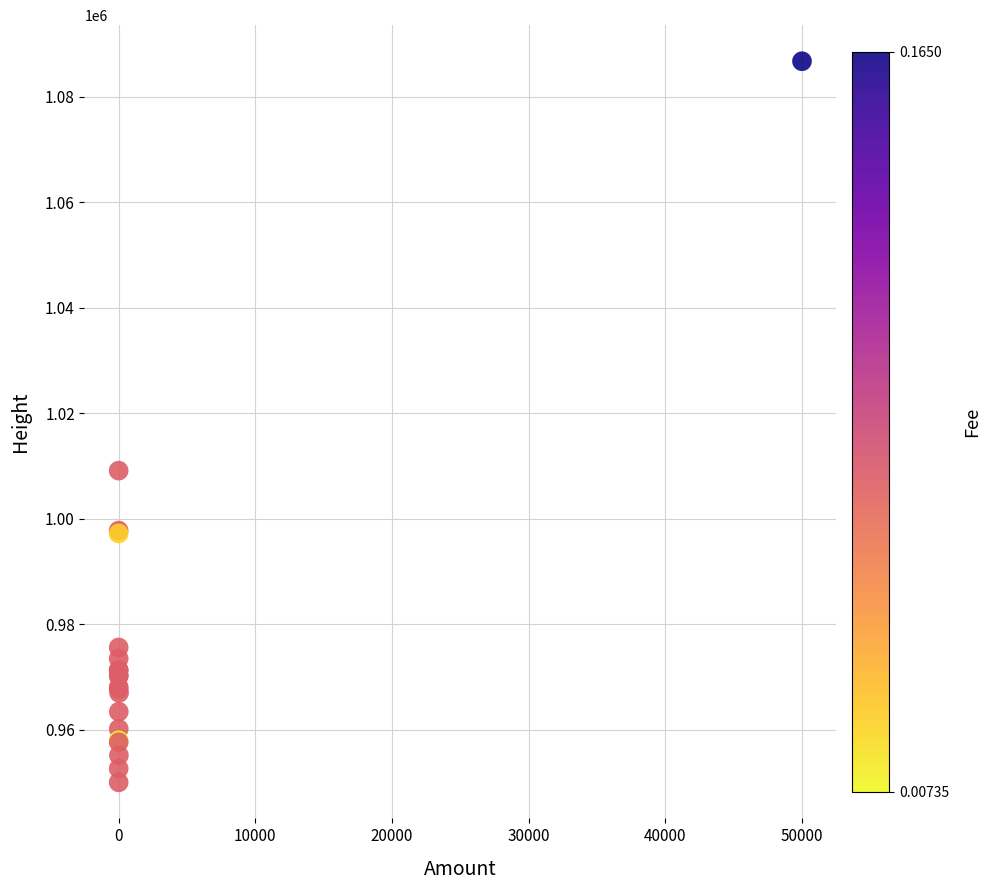

What Y value in the scatter plot is closest to 1018377?

1009110